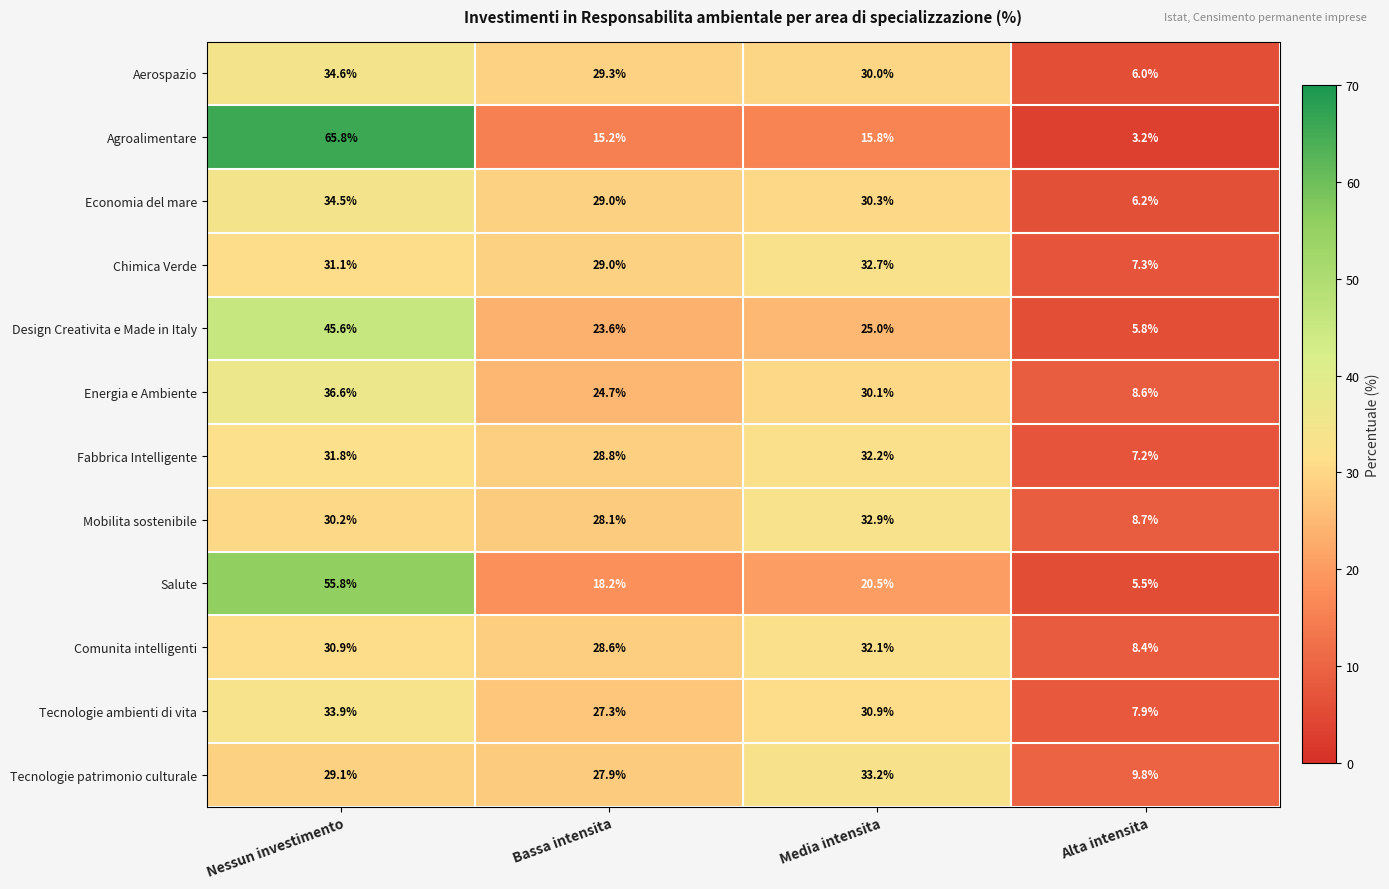

At how many categories does at least one series exceed 43?

1